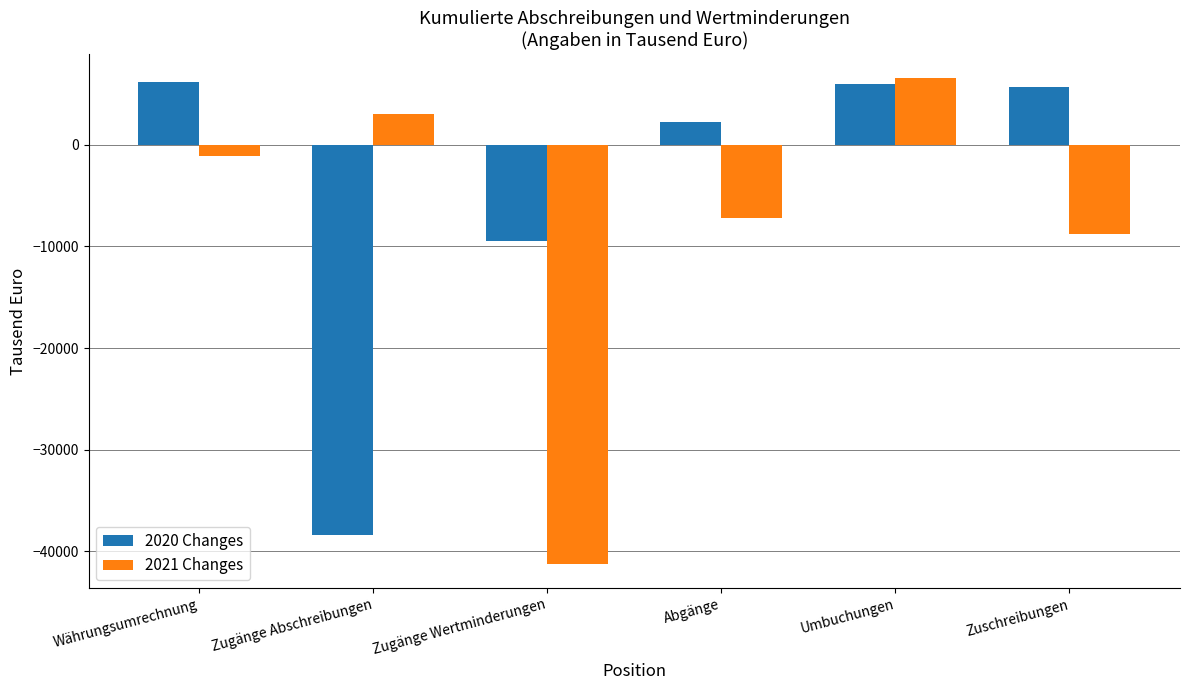

What is the average value of the 2020 Changes series?

-4644